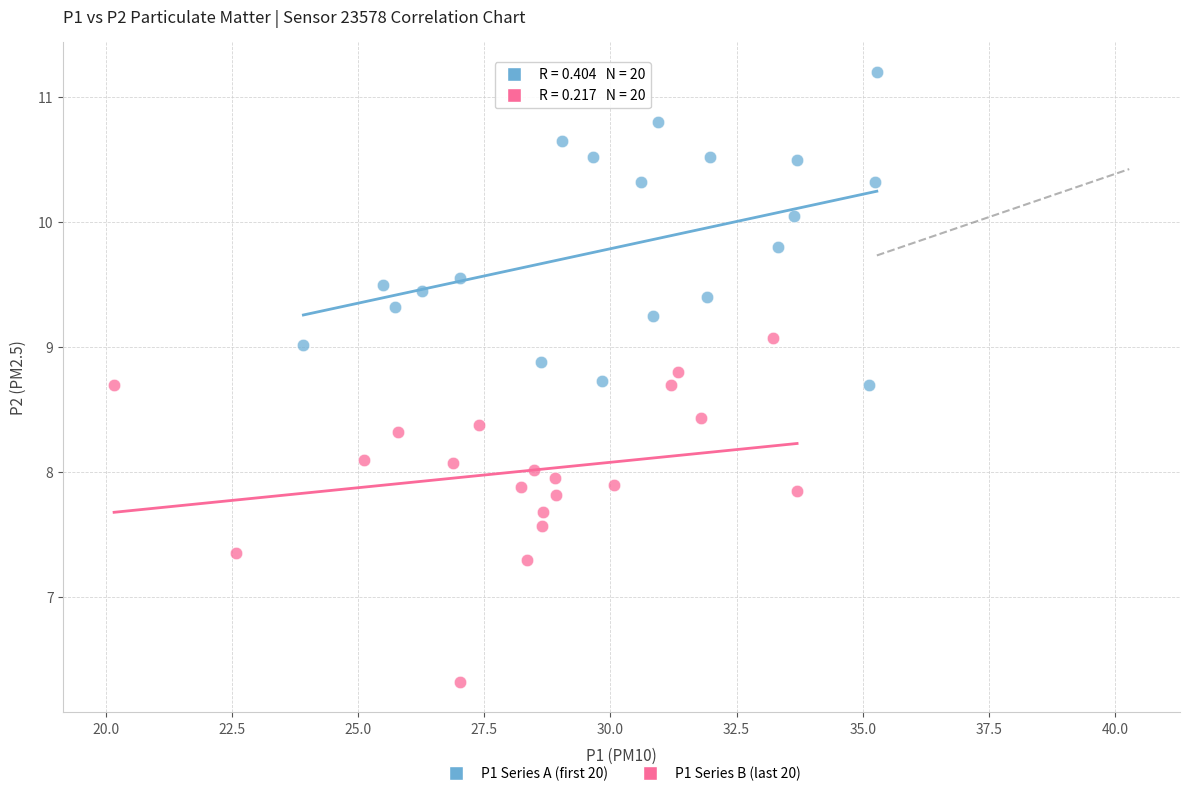

What are all the series names shown in the legend?

P1 Series A (first 20), P1 Series B (last 20)